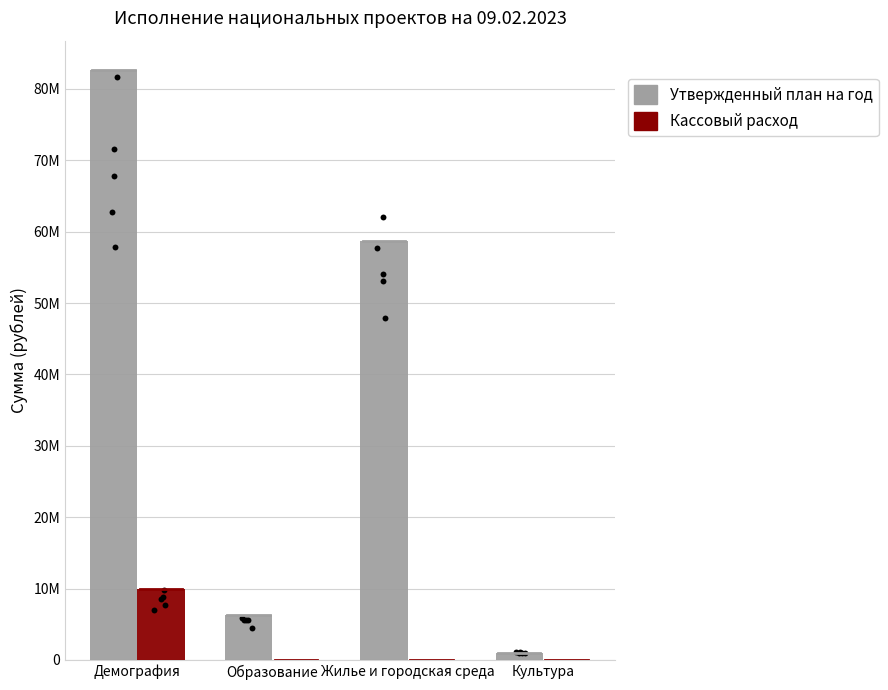

Is the value of Кассовый расход at Образование greater than the value of Утвержденный план на год at Образование?

No